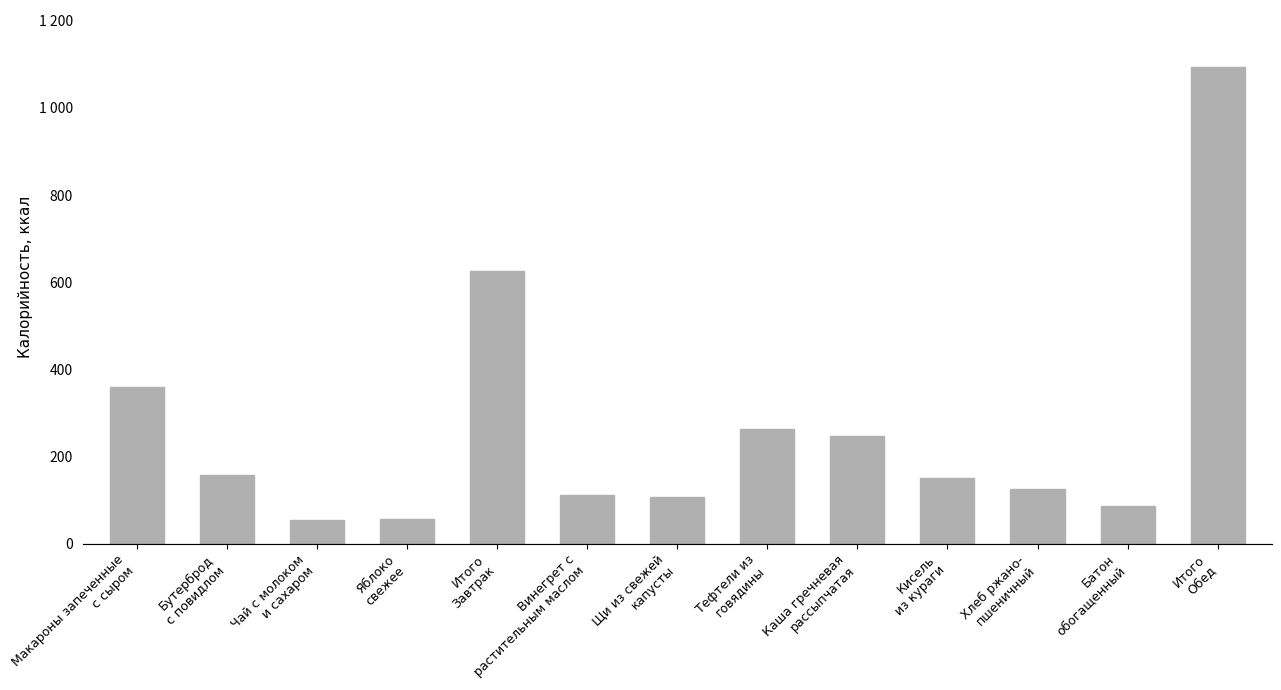

What is the value of the 10th bar from the left?

151.0